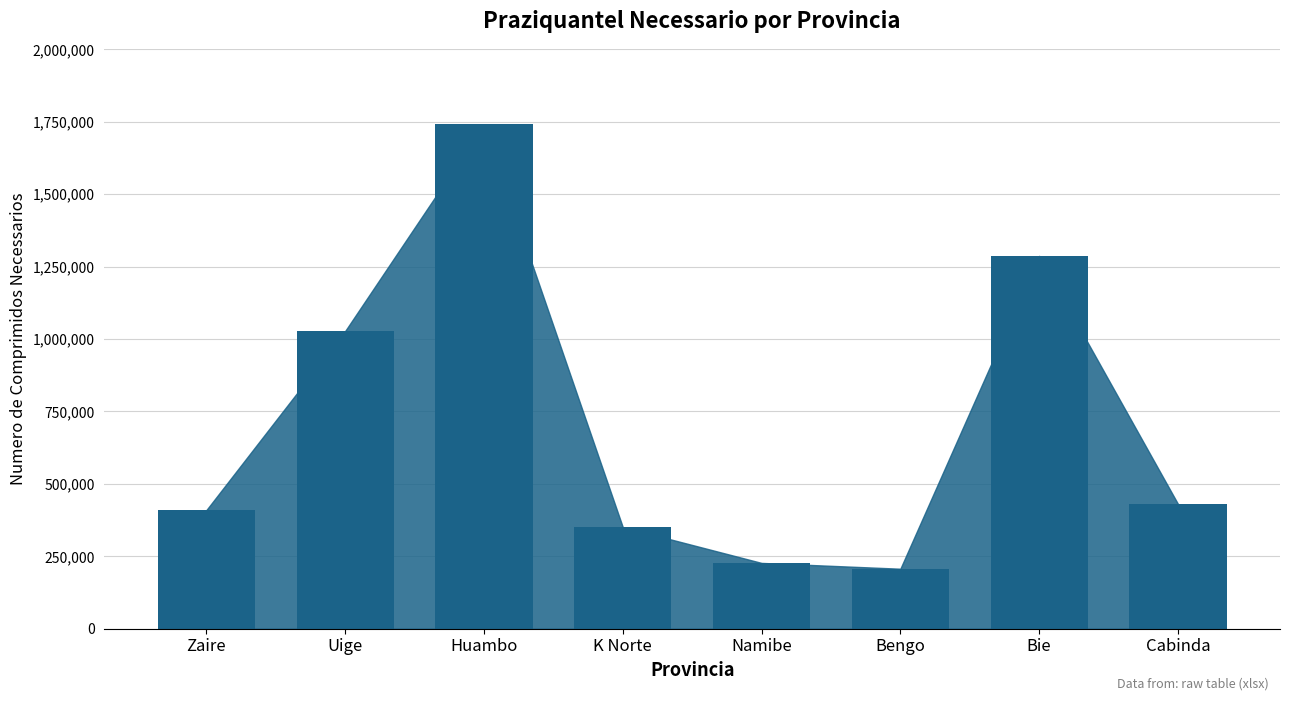

True or false: the data shows 1027677.5 at Uige.

True